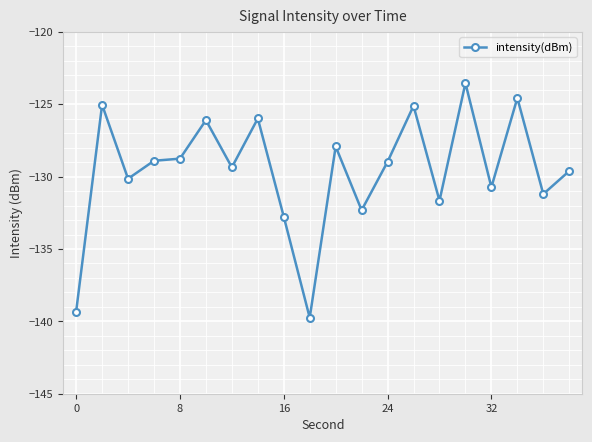

True or false: there are more than 1 points higher than both neighbors.

True